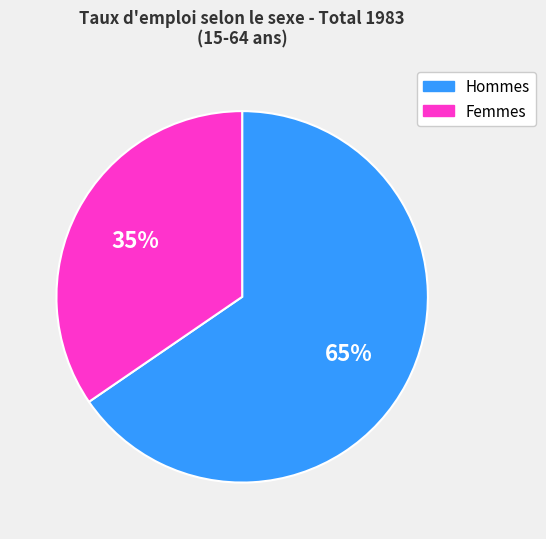

True or false: Hommes accounts for 59% of the total.

False